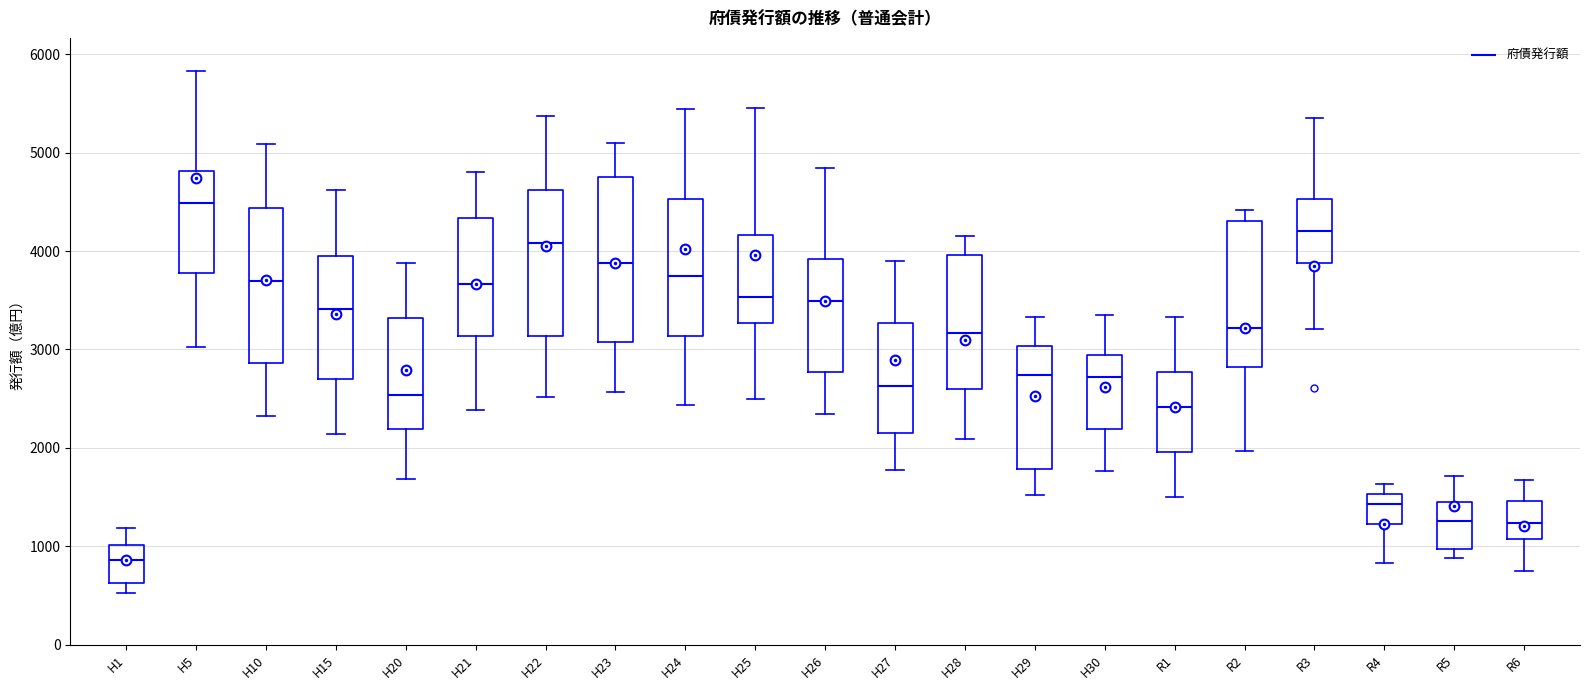

Which box is the tallest, from its lower edge to its upper edge?

H23